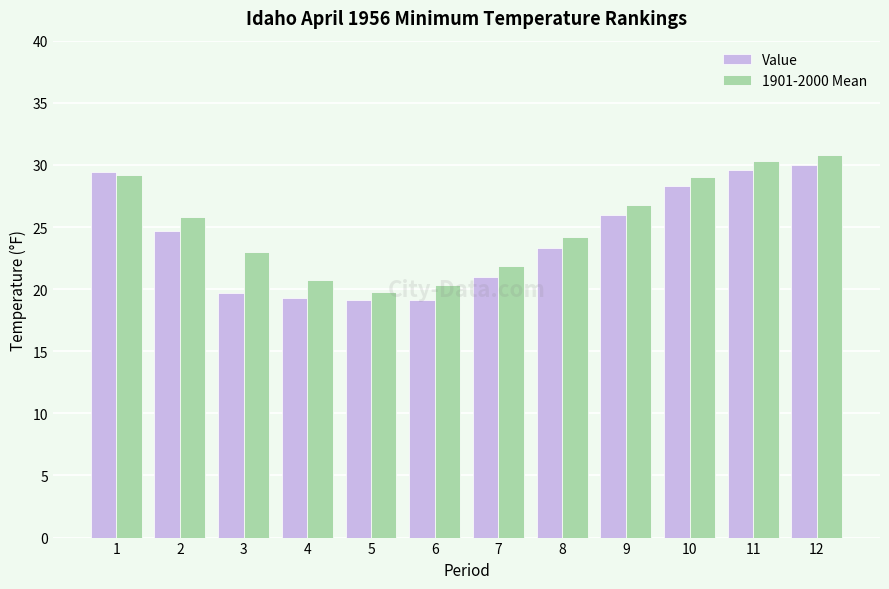

The 1901-2000 Mean series shows 23.0 at 3. True or false?

True